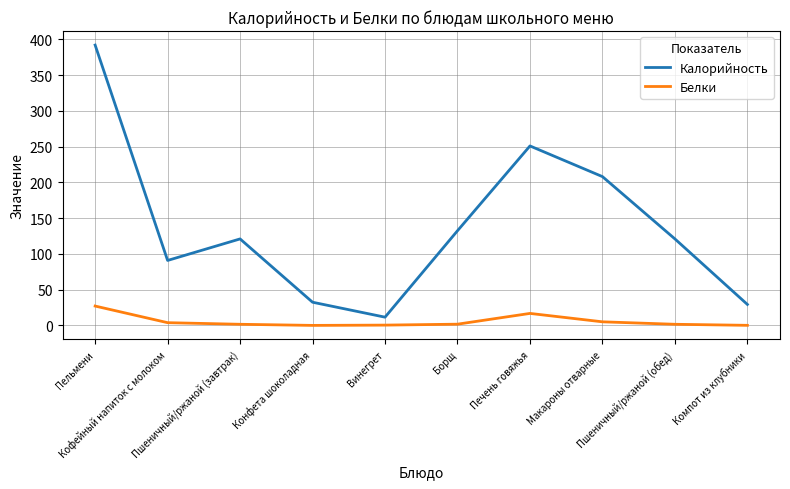

Which series has the largest range (max minus min)?

Калорийность